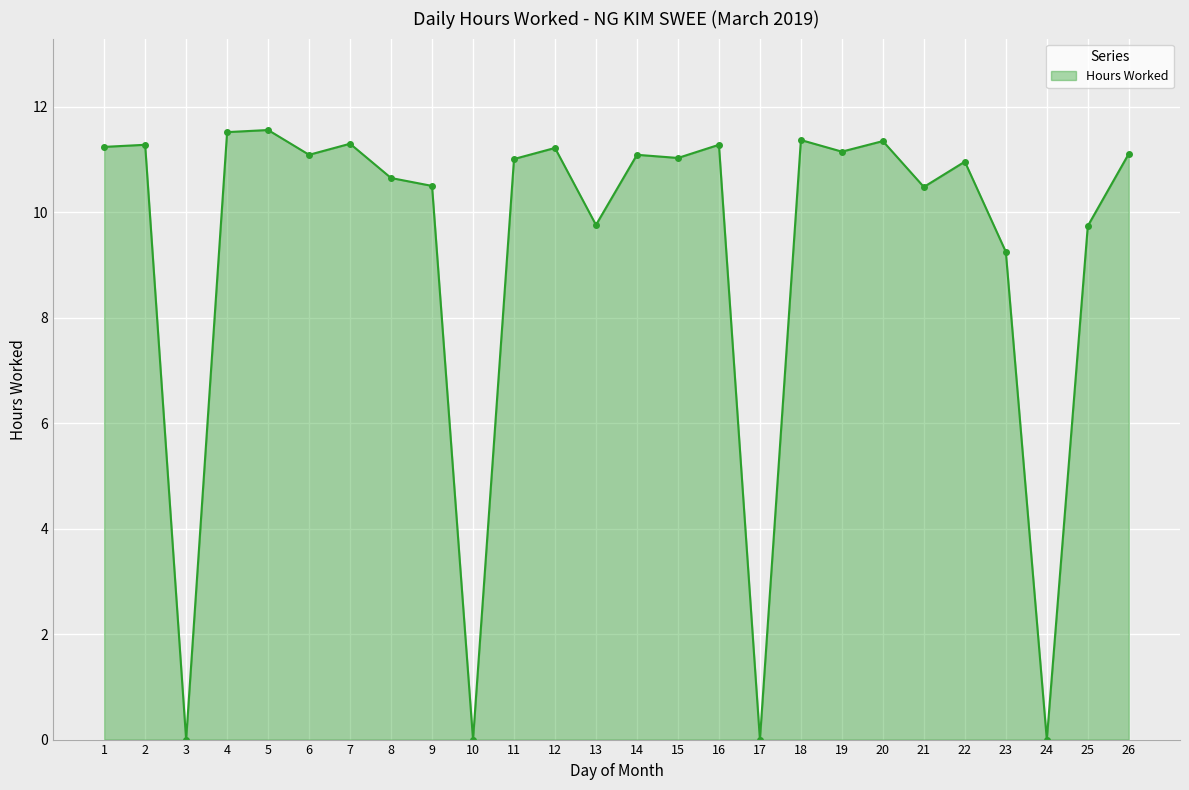

What is the change in value from 14 to 17?

-11.1